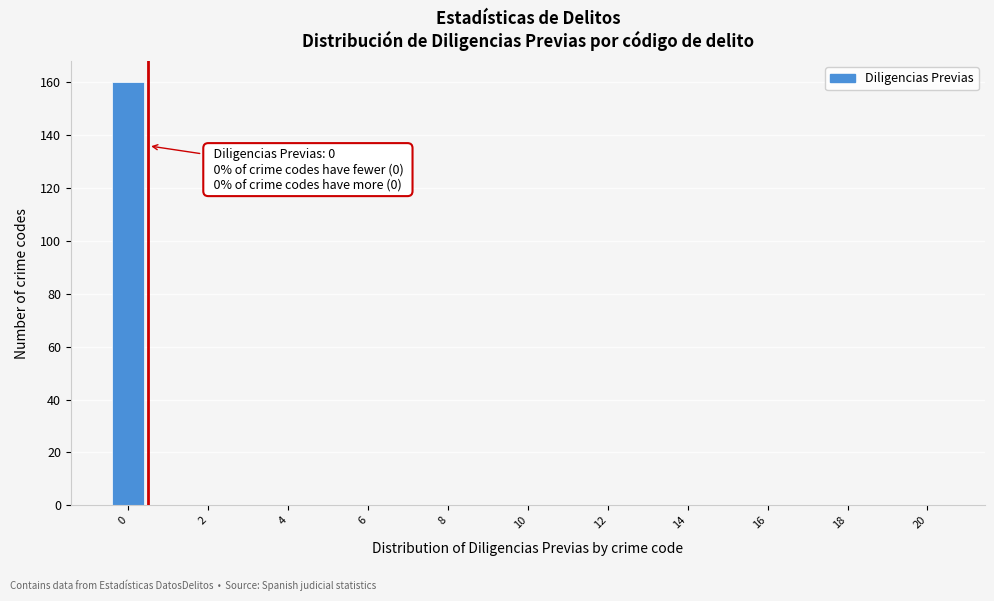

Over which range of the x-axis is the bar tallest?

-0.5 to 0.5